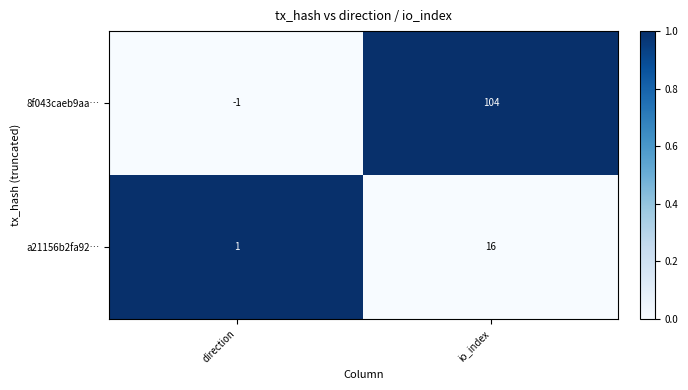

Count the number of categories in the chart.

2